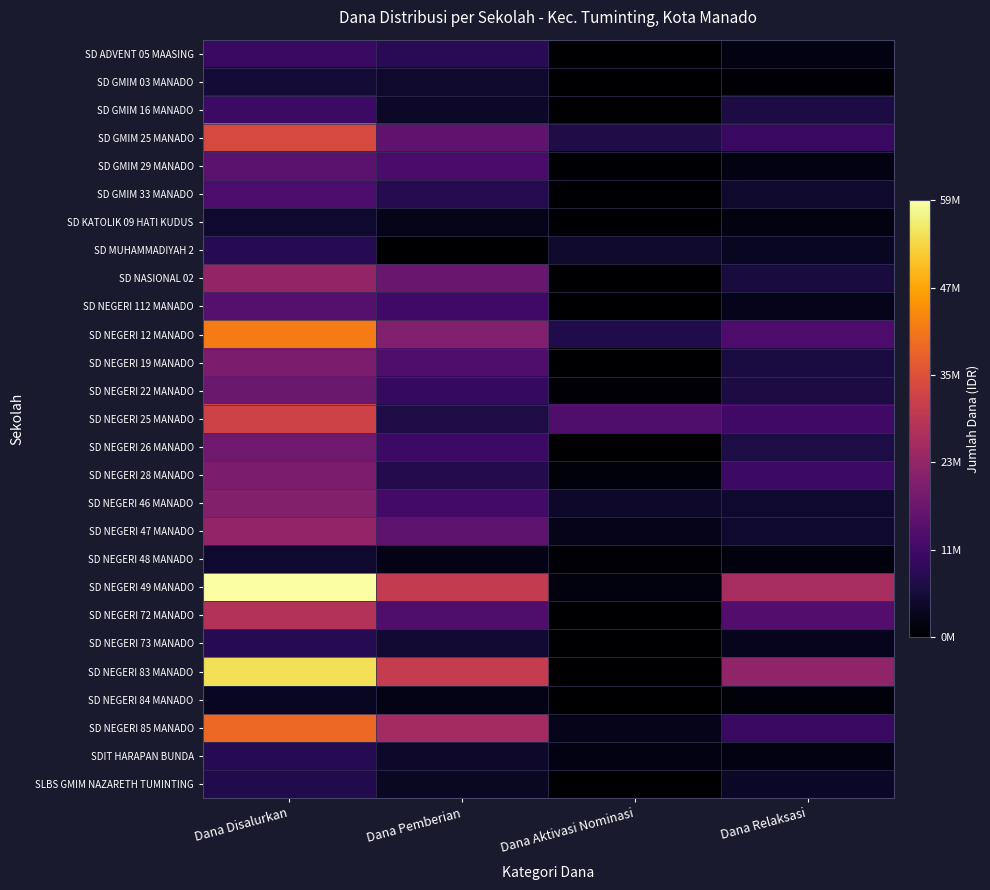

What is the spread (max minus min) of values at Dana Relaksasi?

26100000